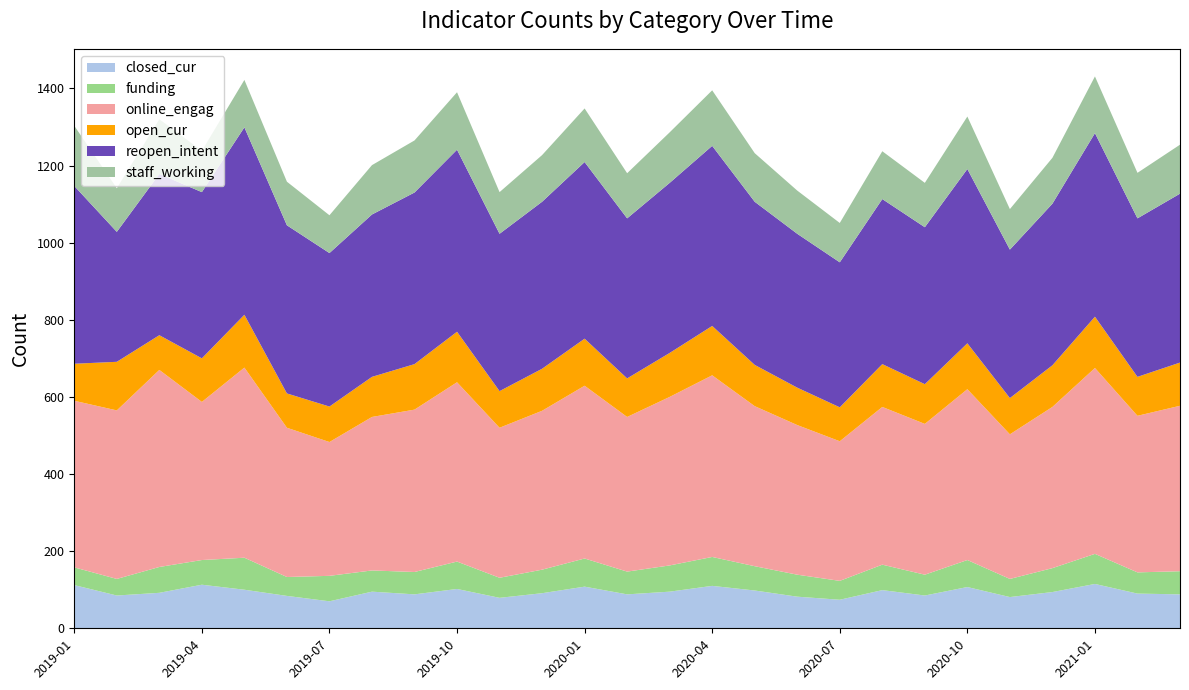

Reading right to left, extract all data points from this chart.

closed_cur: 2021-03=88	2021-02=90	2021-01=115	2020-12=94	2020-11=81	2020-10=107	2020-09=85	2020-08=99	2020-07=74	2020-06=82	2020-05=98	2020-04=110	2020-03=95	2020-02=88	2020-01=108	2019-12=91	2019-11=79	2019-10=102	2019-09=88	2019-08=95	2019-07=70	2019-06=84	2019-05=100	2019-04=113	2019-03=92	2019-02=85	2019-01=112
funding: 2021-03=60	2021-02=55	2021-01=78	2020-12=62	2020-11=47	2020-10=70	2020-09=54	2020-08=66	2020-07=49	2020-06=57	2020-05=63	2020-04=75	2020-03=68	2020-02=59	2020-01=73	2019-12=61	2019-11=52	2019-10=71	2019-09=58	2019-08=55	2019-07=66	2019-06=49	2019-05=83	2019-04=64	2019-03=67	2019-02=43	2019-01=46
online_engag: 2021-03=429	2021-02=406	2021-01=482	2020-12=418	2020-11=375	2020-10=443	2020-09=391	2020-08=409	2020-07=362	2020-06=388	2020-05=415	2020-04=471	2020-03=437	2020-02=401	2020-01=448	2019-12=412	2019-11=389	2019-10=465	2019-09=421	2019-08=398	2019-07=347	2019-06=387	2019-05=493	2019-04=410	2019-03=511	2019-02=437	2019-01=432
open_cur: 2021-03=112	2021-02=101	2021-01=133	2020-12=108	2020-11=94	2020-10=119	2020-09=103	2020-08=111	2020-07=88	2020-06=97	2020-05=107	2020-04=128	2020-03=114	2020-02=100	2020-01=122	2019-12=109	2019-11=95	2019-10=131	2019-09=118	2019-08=104	2019-07=92	2019-06=89	2019-05=137	2019-04=113	2019-03=90	2019-02=126	2019-01=96
reopen_intent: 2021-03=438	2021-02=411	2021-01=476	2020-12=419	2020-11=385	2020-10=452	2020-09=407	2020-08=428	2020-07=376	2020-06=399	2020-05=423	2020-04=467	2020-03=441	2020-02=415	2020-01=458	2019-12=433	2019-11=408	2019-10=472	2019-09=445	2019-08=421	2019-07=398	2019-06=436	2019-05=486	2019-04=431	2019-03=418	2019-02=337	2019-01=461
staff_working: 2021-03=127	2021-02=118	2021-01=147	2020-12=119	2020-11=105	2020-10=136	2020-09=115	2020-08=124	2020-07=102	2020-06=112	2020-05=126	2020-04=144	2020-03=131	2020-02=117	2020-01=139	2019-12=121	2019-11=108	2019-10=149	2019-09=135	2019-08=128	2019-07=98	2019-06=113	2019-05=123	2019-04=107	2019-03=142	2019-02=113	2019-01=156